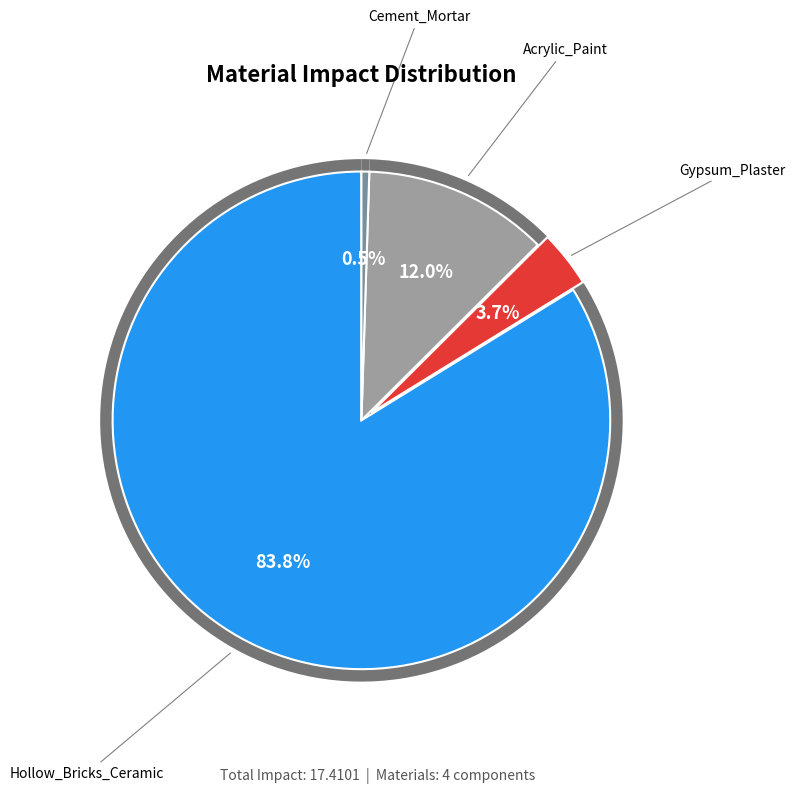

To the nearest percent, what is the difference between the largest and smallest slice percentages?

83%